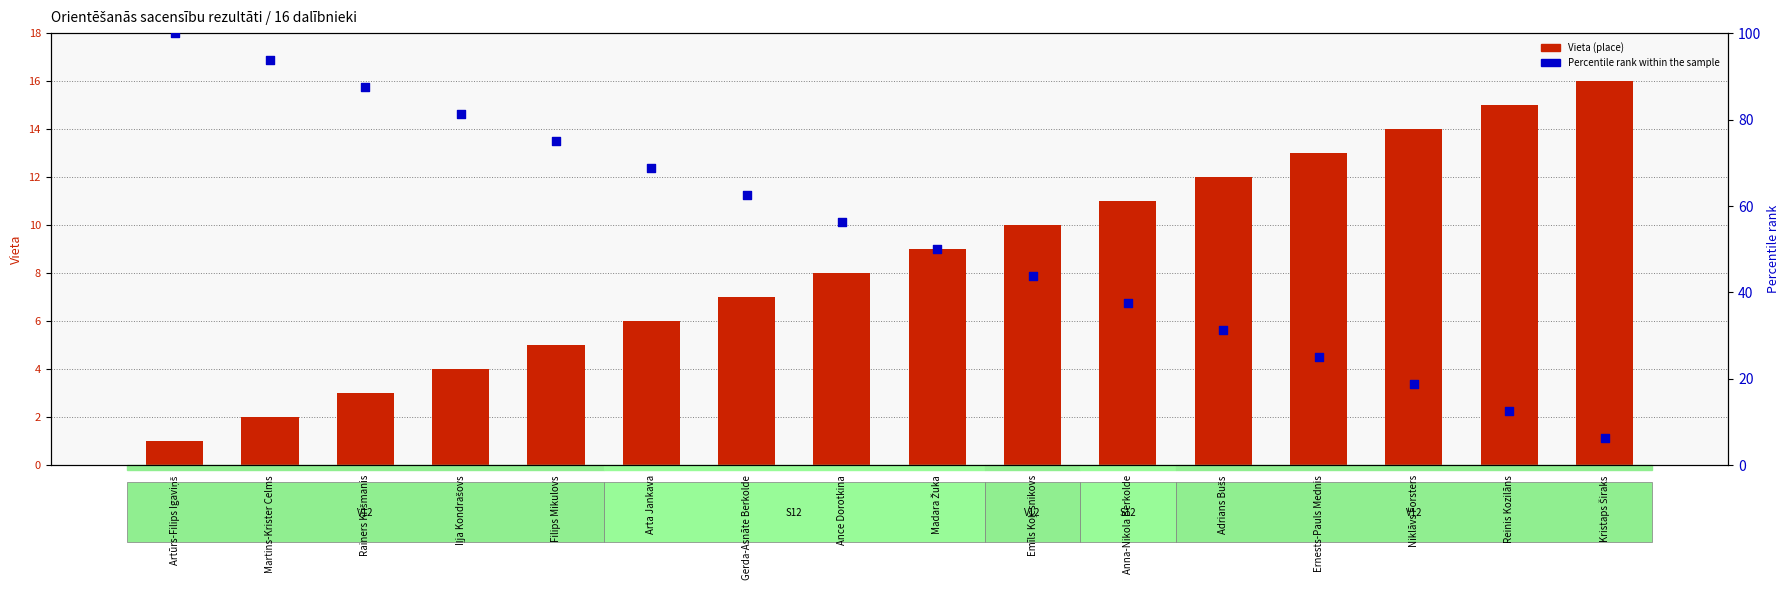

Which series has the largest total across all categories?

Percentile rank